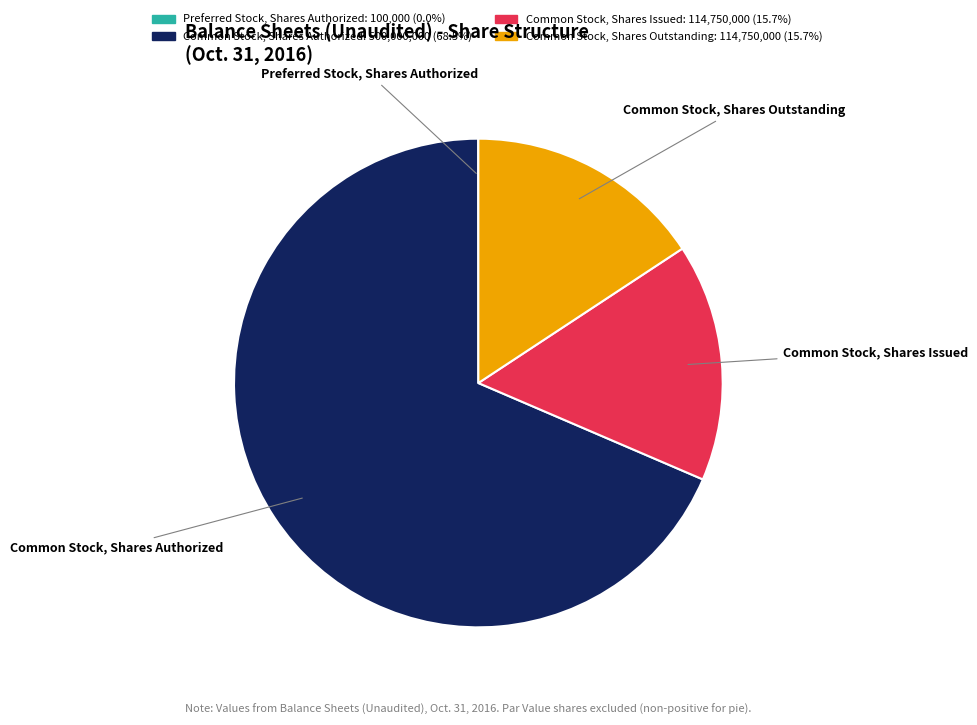

Is the sum of Common Stock, Shares Issued and Common Stock, Shares Authorized greater than half?

Yes